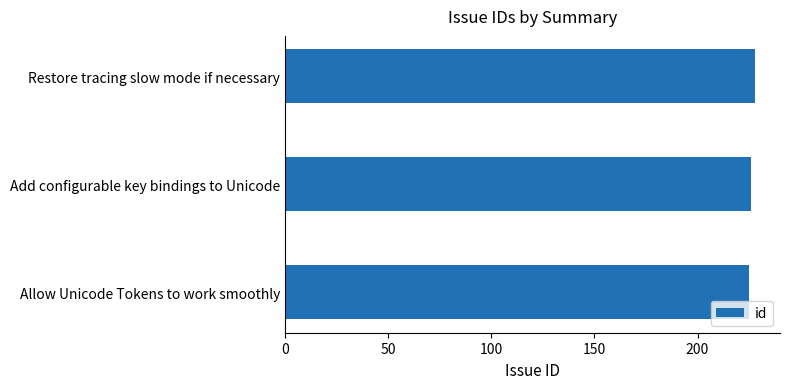

What is the approximate value at Restore tracing slow mode if necessary?

228